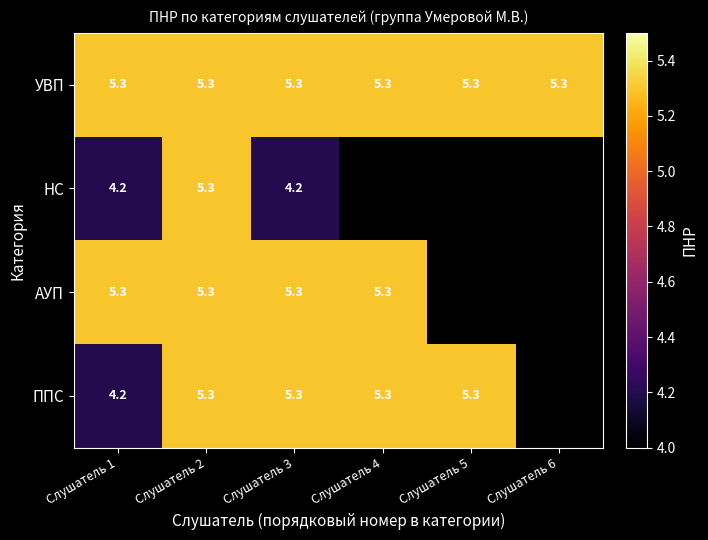

What is the highest value of the УВП series?

5.3